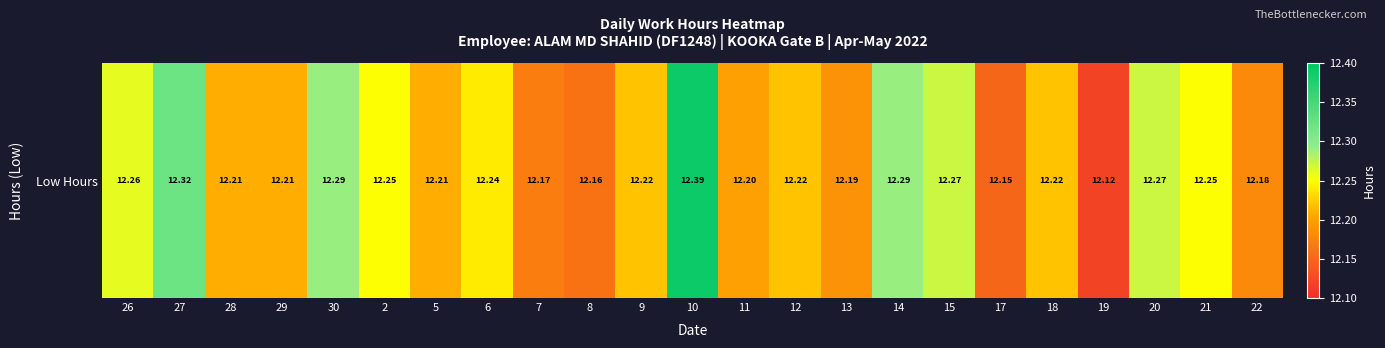

List the labels in order of value, largest first.

10, 27, 30, 14, 15, 20, 26, 2, 21, 6, 9, 12, 18, 28, 29, 5, 11, 13, 22, 7, 8, 17, 19